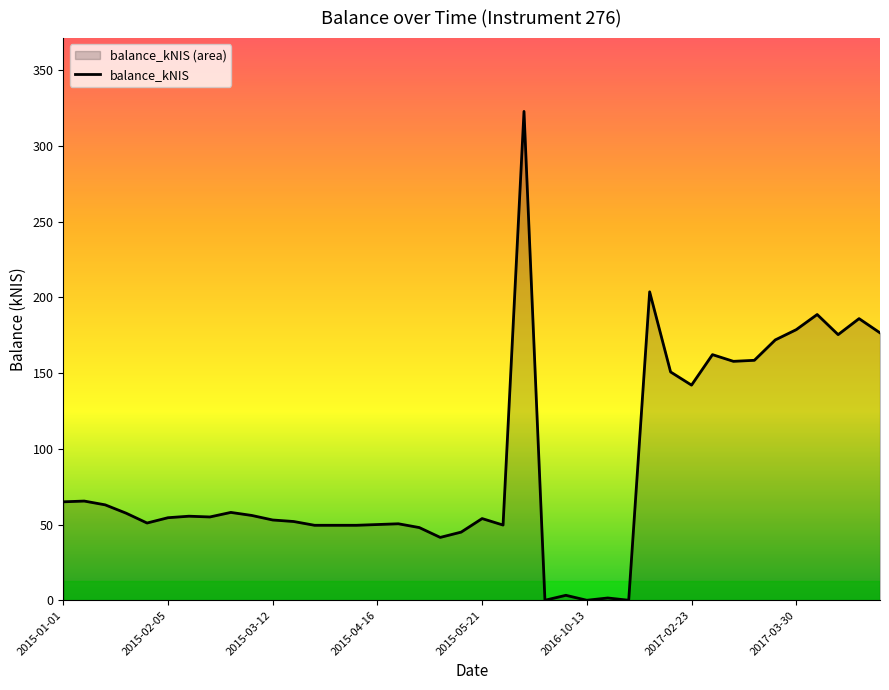

What is the value of the 10th point from the left?

56.0